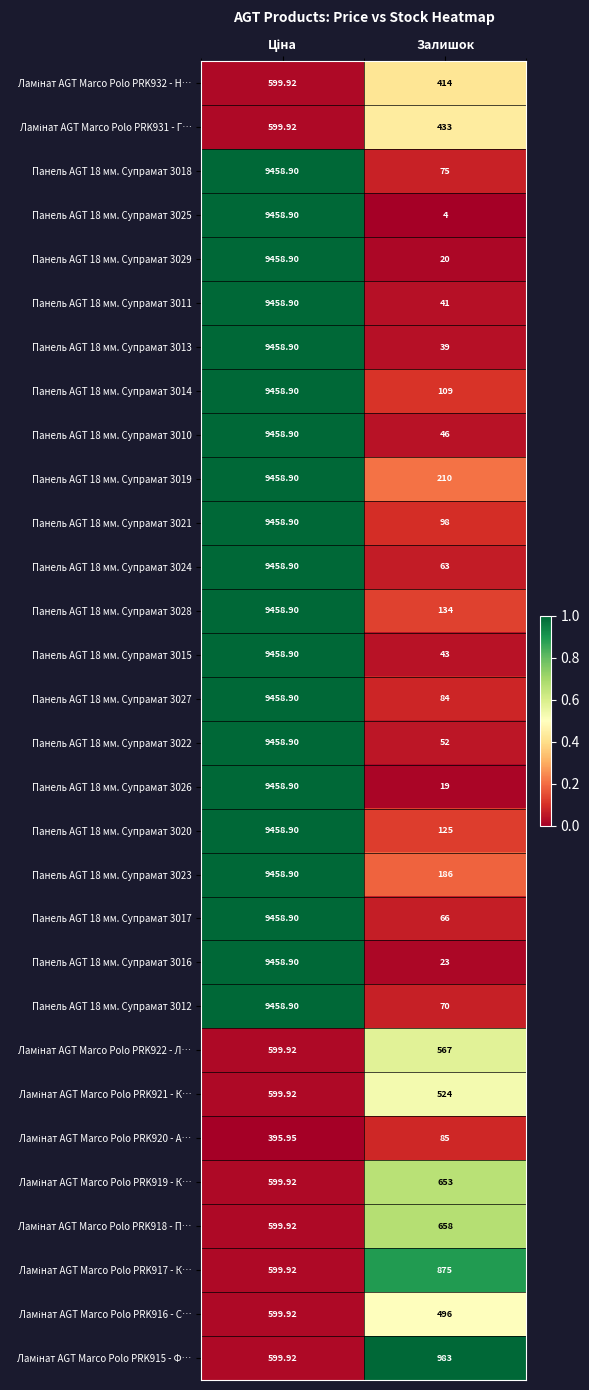

Where is Панель AGT 18 мм. Супрамат 3010 nearest to the value 4752?

Залишок